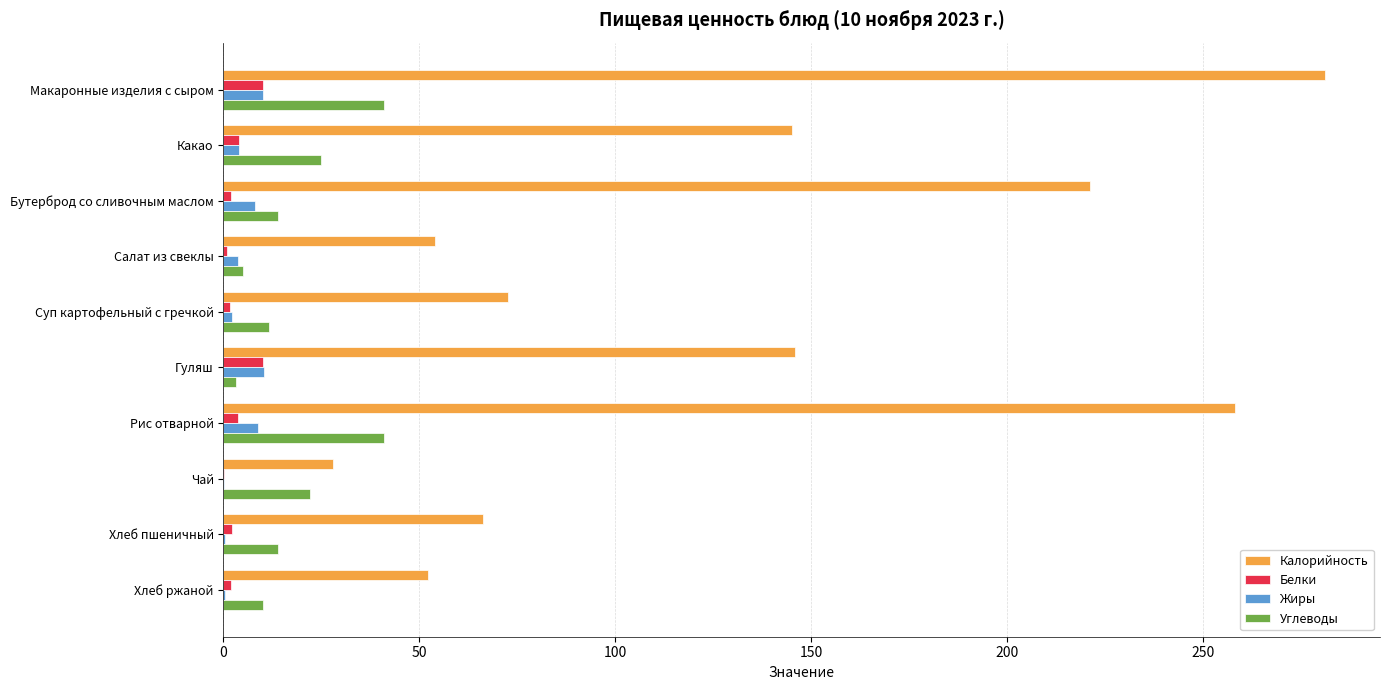

The value of Калорийность at Хлеб ржаной is 52.2. True or false?

True